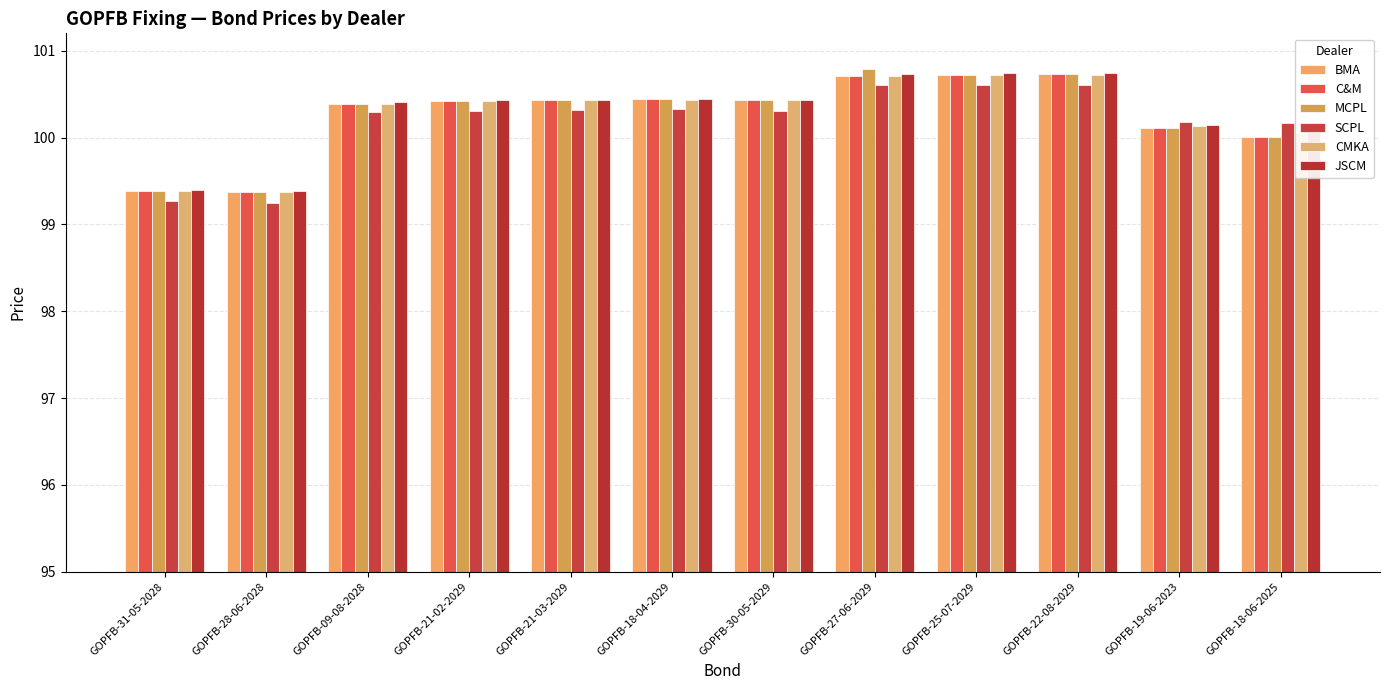

What is the greatest value displayed?

100.8